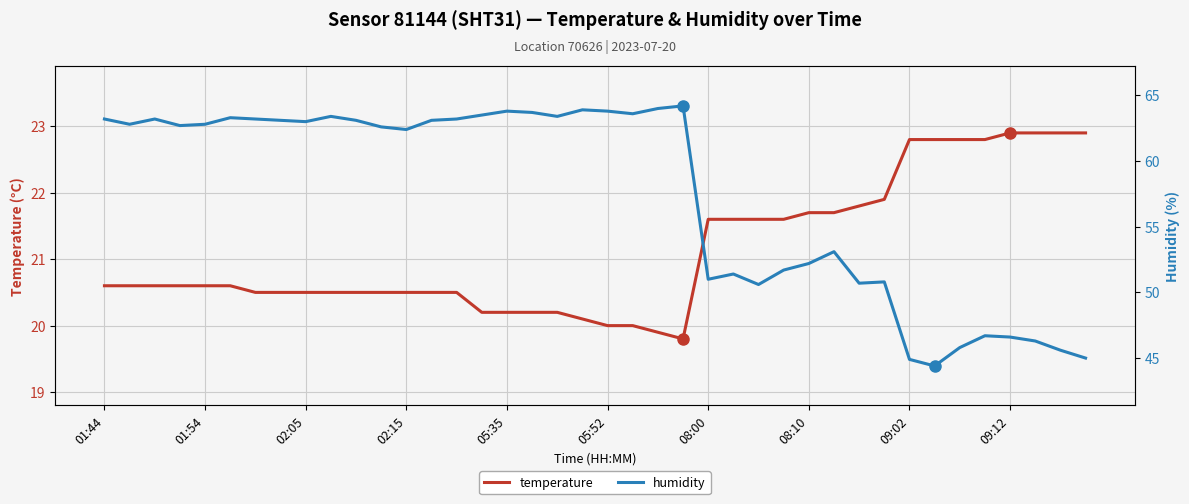

How many categories are shown in the chart?

40